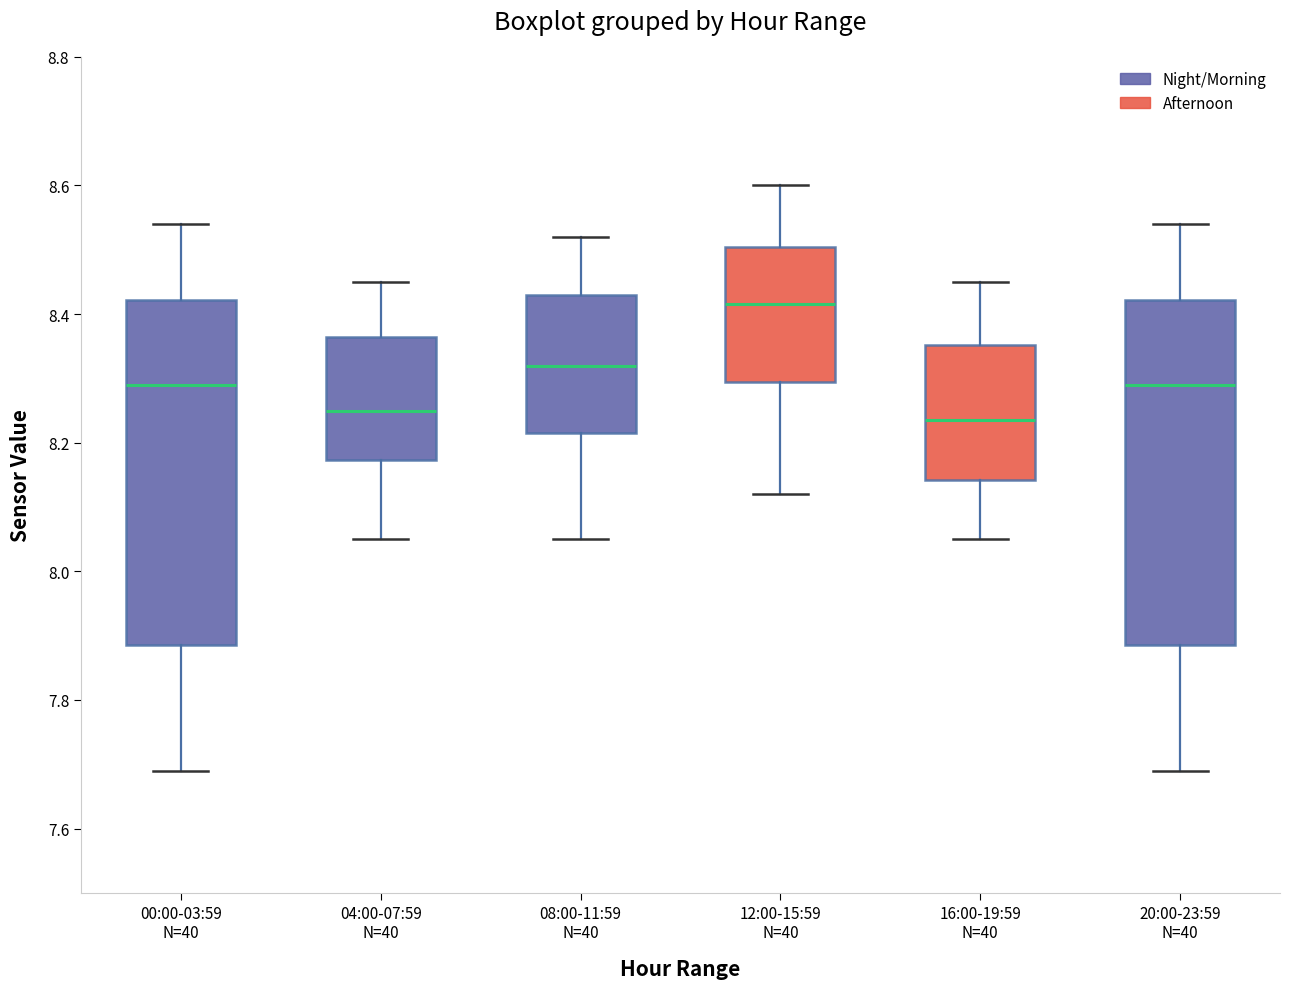

Reading left to right, transcribe this box plot: for each box, give where its median line is, the range the box spans, and where its two whiskers end, as read against the y-axis. The values are not printed on the chart, so give them approximately, as read against the axis.

00:00-03:59 N=40: median 8.30, box 7.88 to 8.42, whiskers 7.70 to 8.54
04:00-07:59 N=40: median 8.26, box 8.18 to 8.36, whiskers 8.06 to 8.46
08:00-11:59 N=40: median 8.32, box 8.22 to 8.44, whiskers 8.06 to 8.52
12:00-15:59 N=40: median 8.42, box 8.30 to 8.50, whiskers 8.12 to 8.60
16:00-19:59 N=40: median 8.24, box 8.14 to 8.36, whiskers 8.06 to 8.46
20:00-23:59 N=40: median 8.30, box 7.88 to 8.42, whiskers 7.70 to 8.54